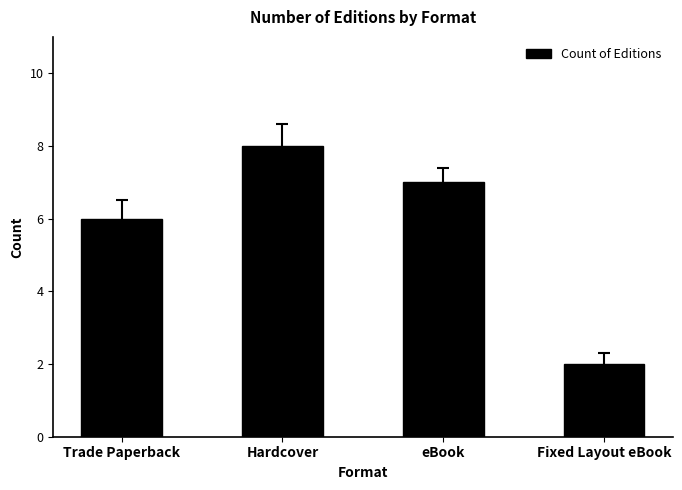

Reading right to left, extract all data points from this chart.

2	7	8	6